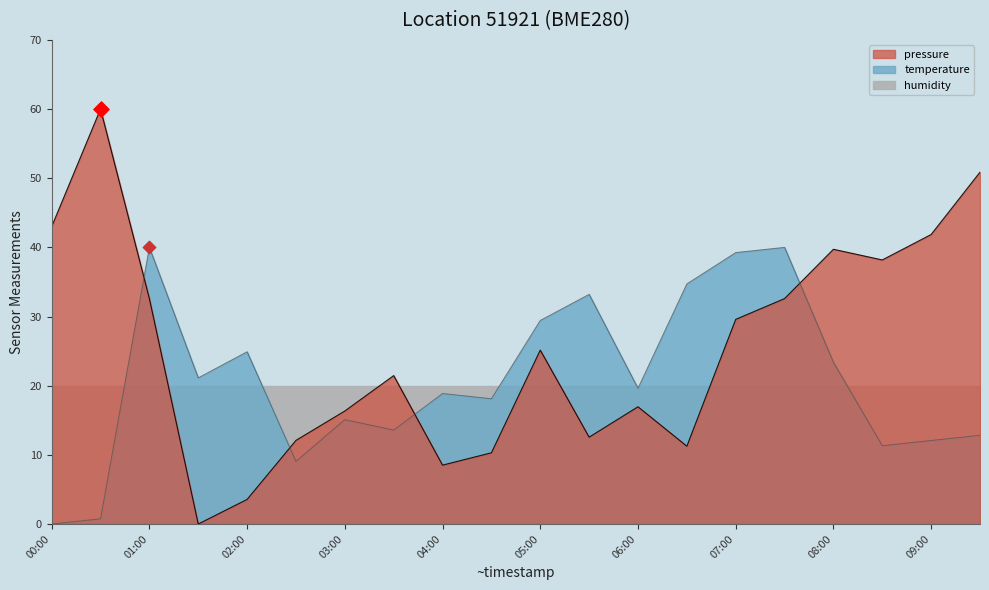

Which series has the largest Y range (max minus min)?

pressure